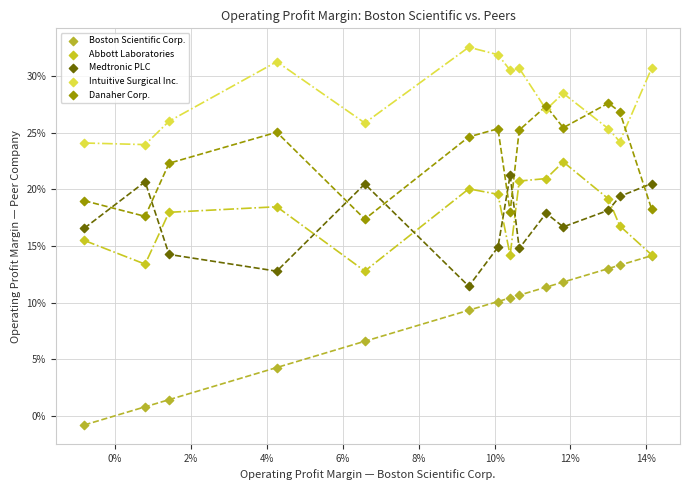

What are all the series names shown in the legend?

Boston Scientific Corp., Abbott Laboratories, Medtronic PLC, Intuitive Surgical Inc., Danaher Corp.